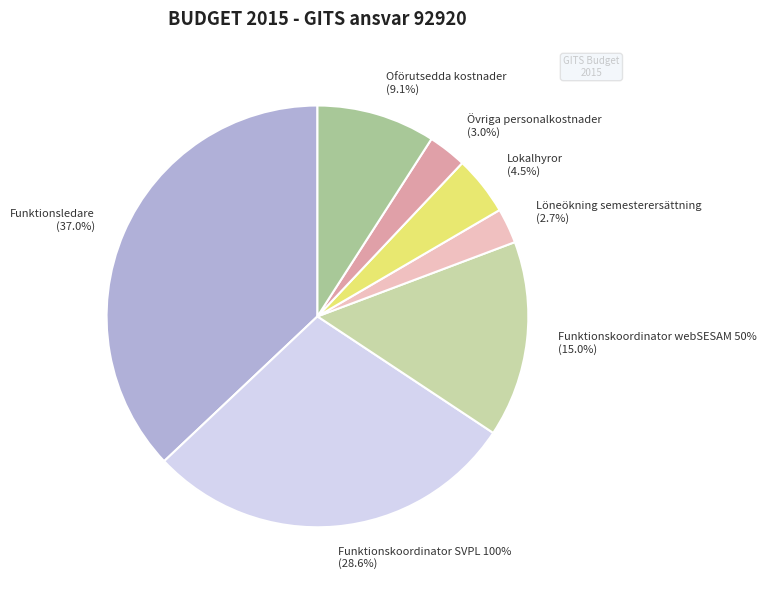

How many slices are in this pie chart?

7